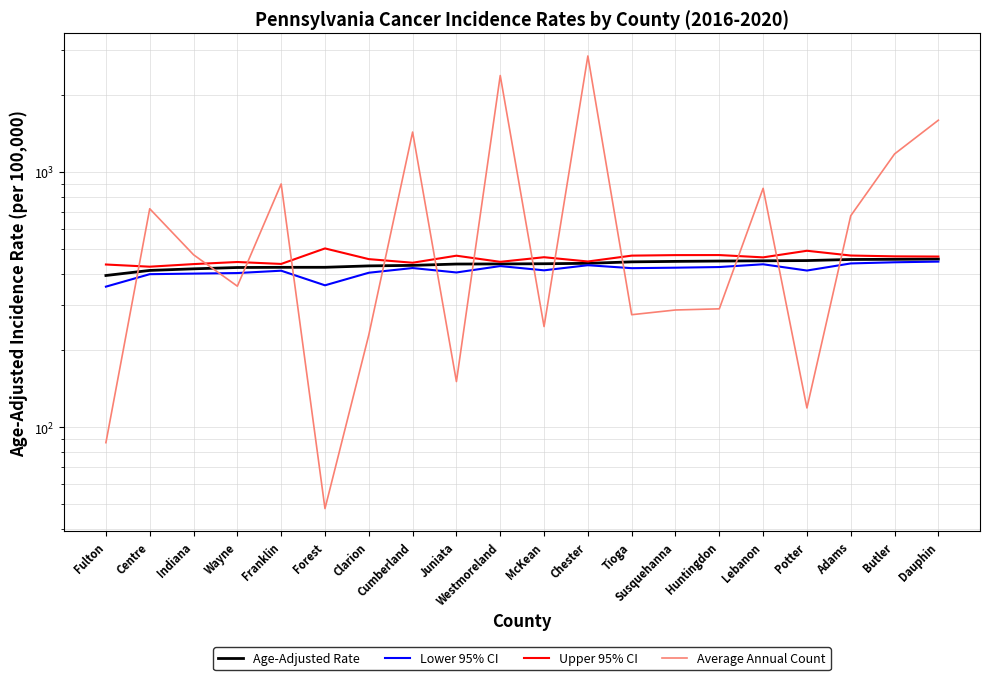

Between Clarion and Chester, which series saw the biggest shift?

Average Annual Count